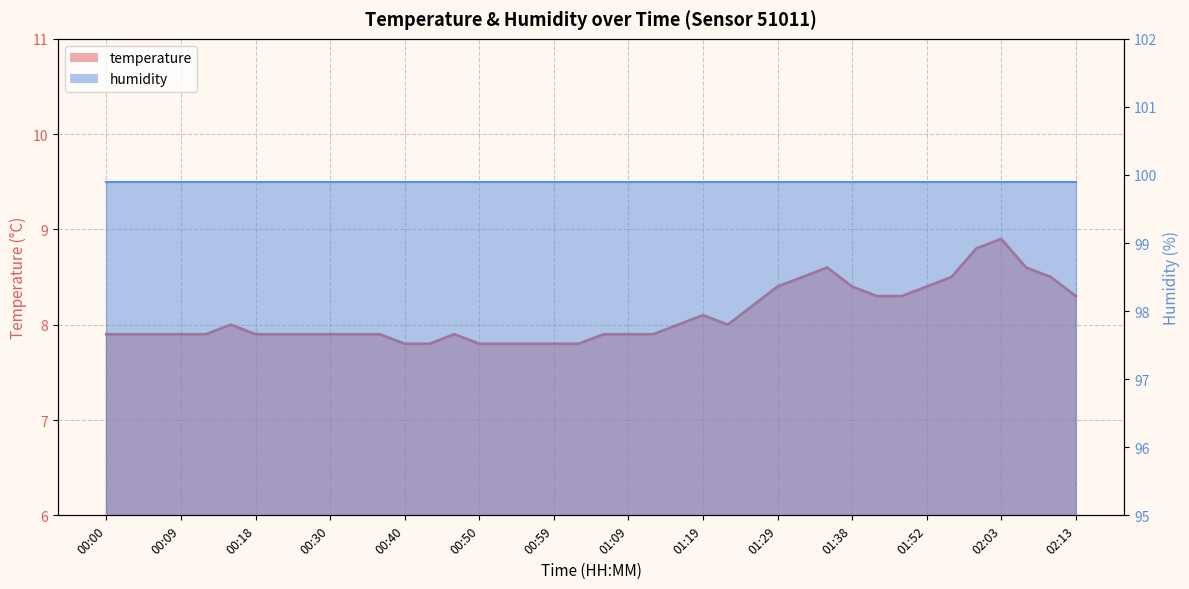

What is the smallest value displayed?

7.8